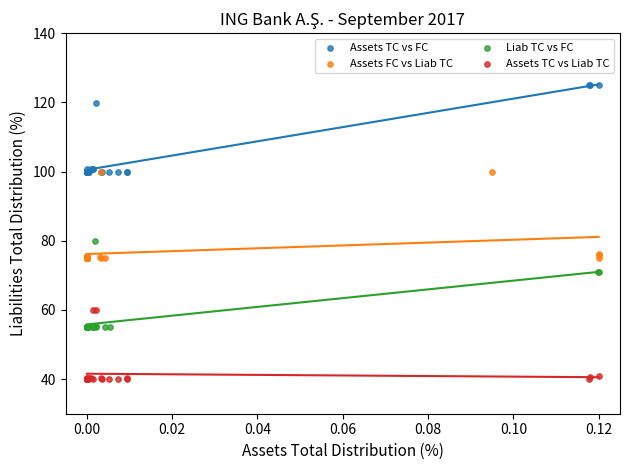

Which series reaches the maximum Y coordinate?

Assets TC vs FC